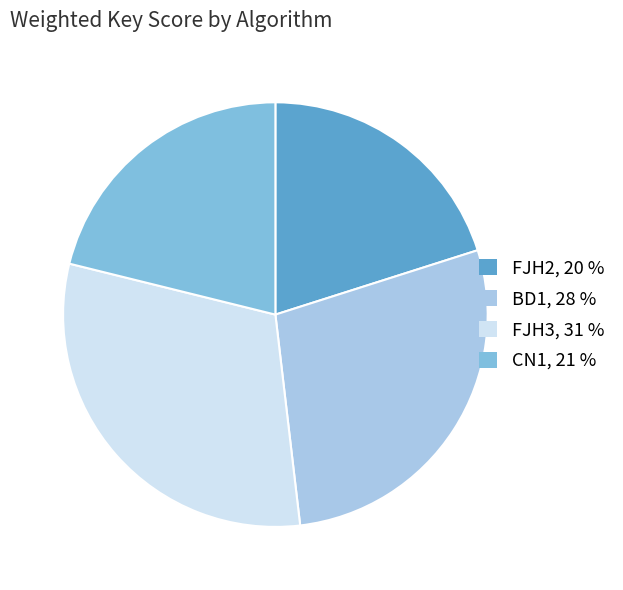

Is the sum of BD1, 28 % and FJH2, 20 % greater than half?

No